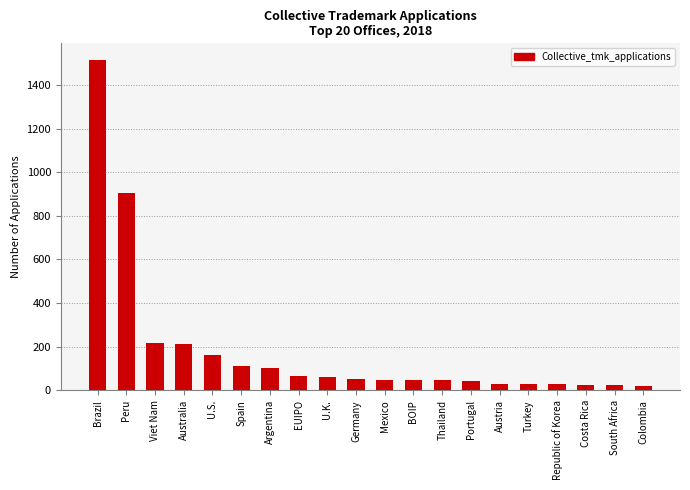

What is the maximum value shown in the chart?

1515